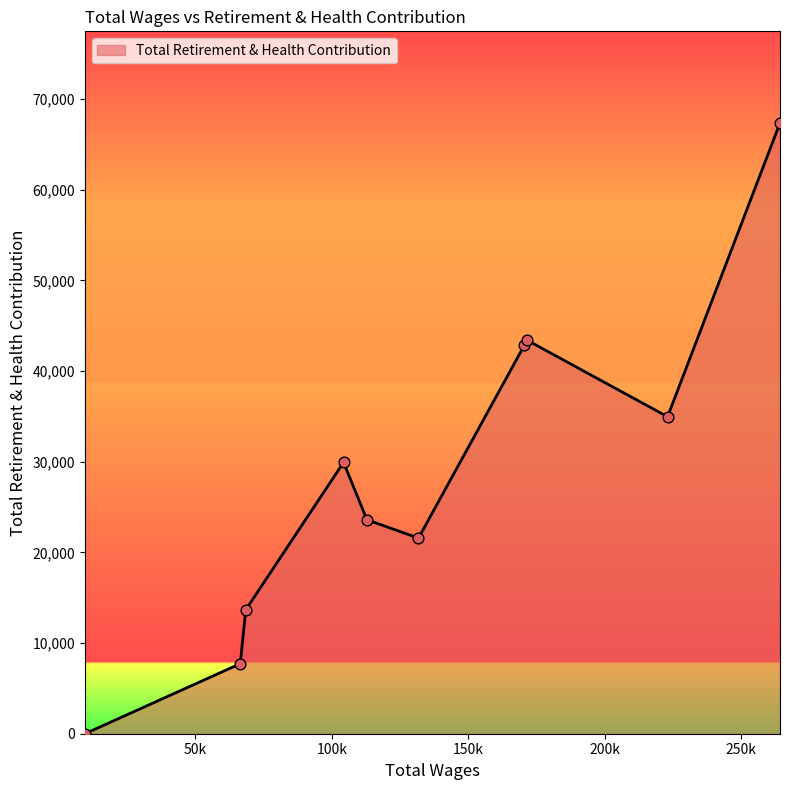

What is the difference between the maximum and minimum values?

67379